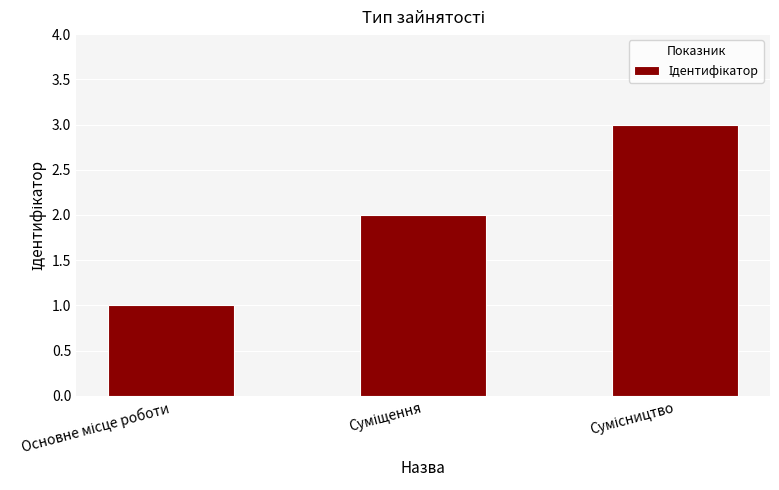

What is the sum of all values?

6